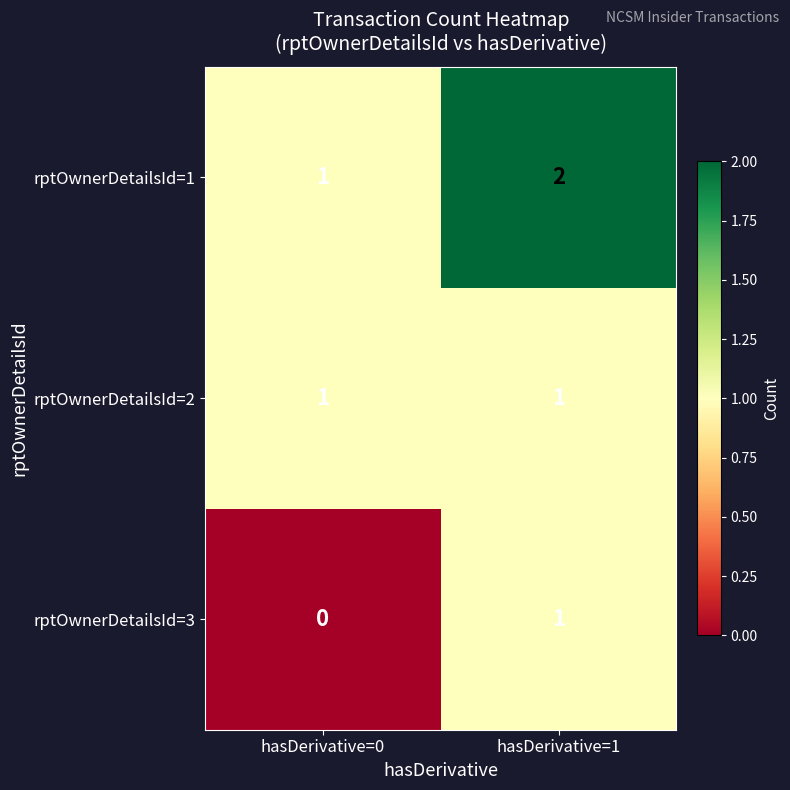

How many series are shown in this chart?

3